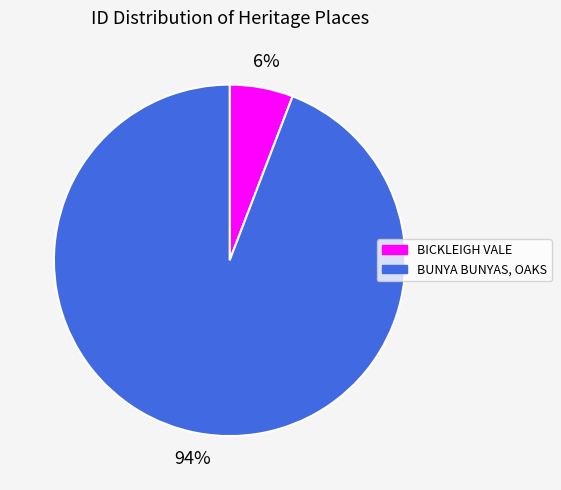

What percentage is the BUNYA BUNYAS, OAKS slice, to the nearest percent?

94%